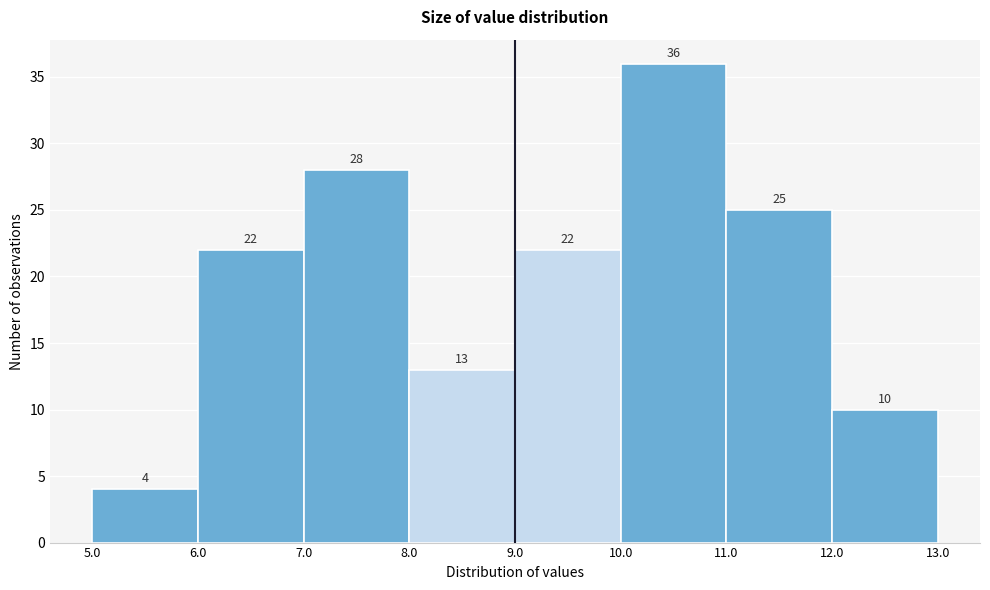

Reading left to right, list every bar in this chart as the range it spans on the x-axis followed by its height.

5.0 to 6.0: 4
6.0 to 7.0: 22
7.0 to 8.0: 28
8.0 to 9.0: 13
9.0 to 10.0: 22
10.0 to 11.0: 36
11.0 to 12.0: 25
12.0 to 13.0: 10